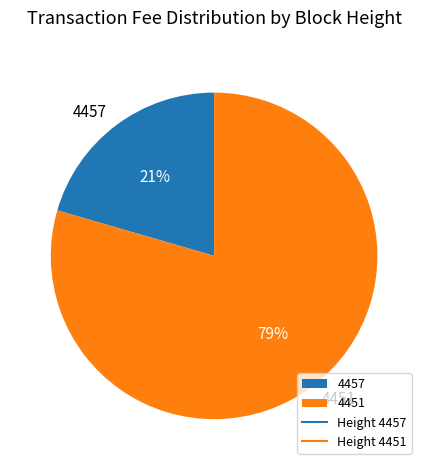

To the nearest percent, what portion does 4457 represent?

21%